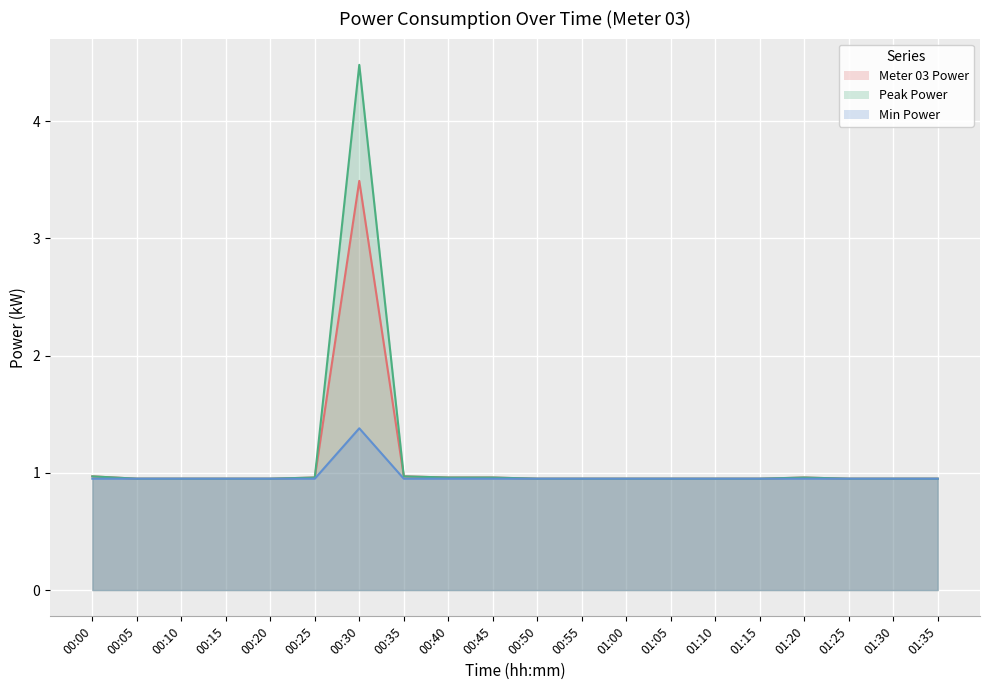

What is the sum of the Meter 03 Power values at 01:20 and 01:05?

1.9